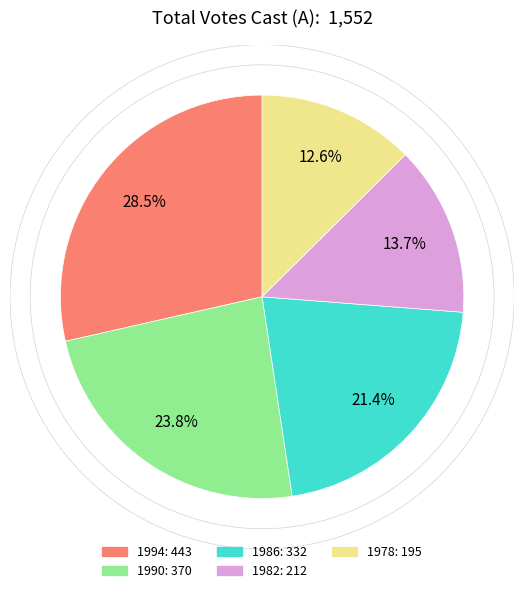

How many segments does this pie chart have?

5